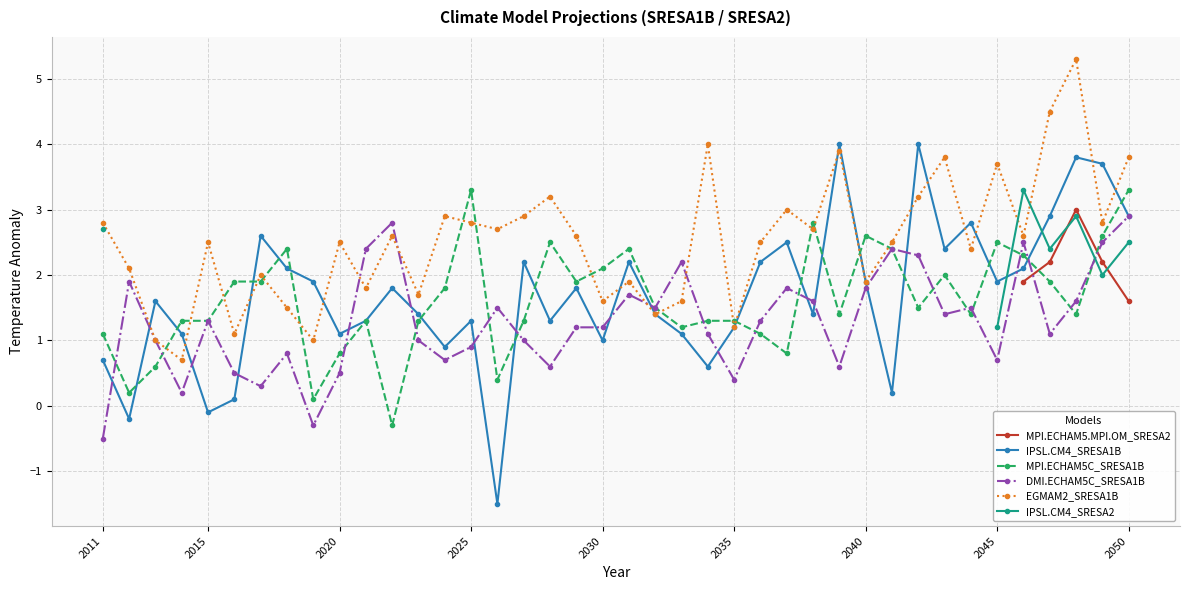

True or false: MPI.ECHAM5.MPI.OM_SRESA2 and EGMAM2_SRESA1B cross at least once.

False